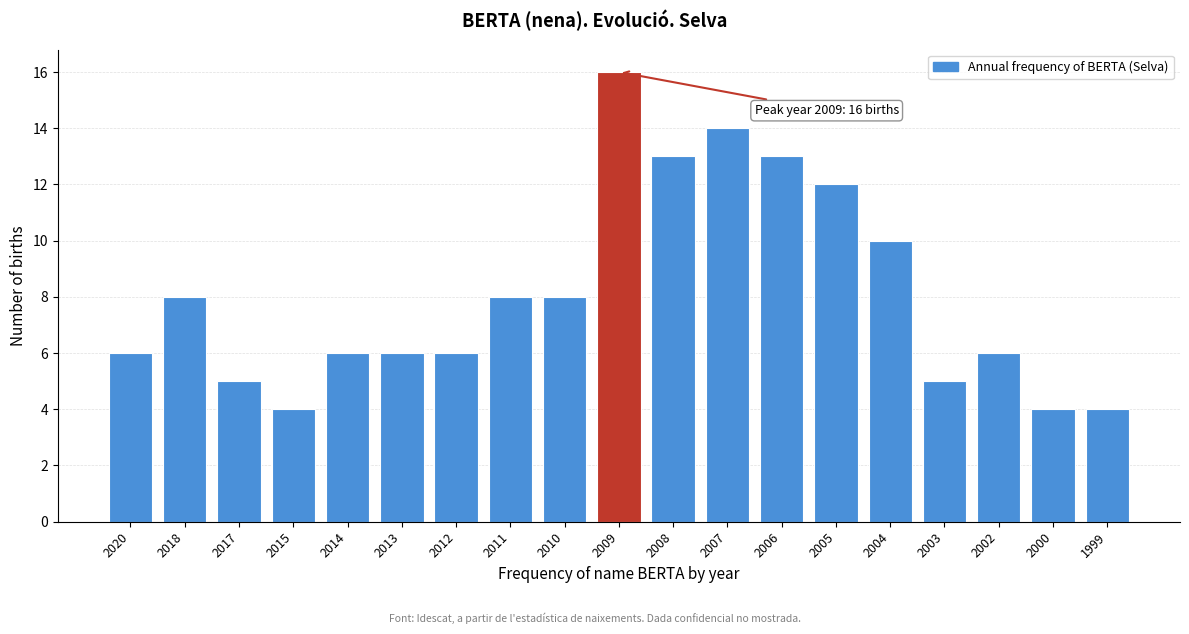

Reading left to right, extract all data points from this chart.

6	8	5	4	6	6	6	8	8	16	13	14	13	12	10	5	6	4	4